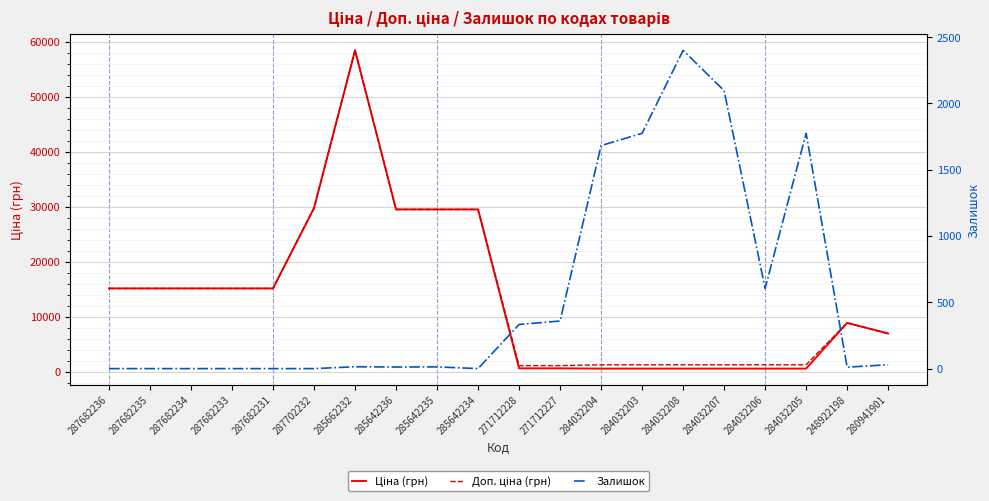

What is the label of the 6th point from the right?

284032208